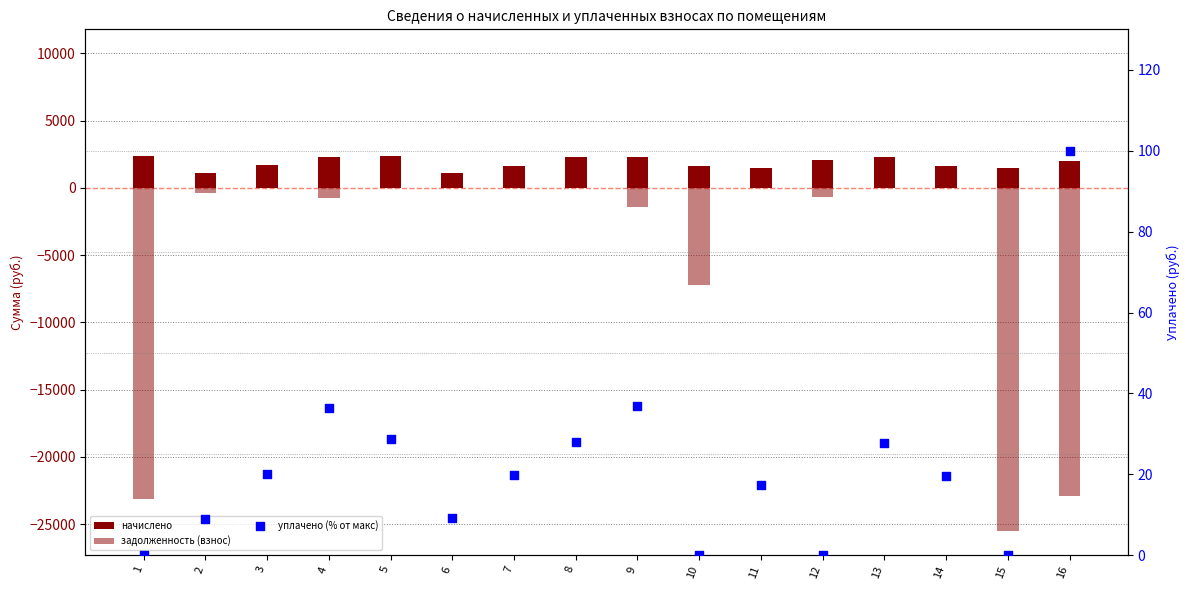

Which series contains the highest Y value?

начислено